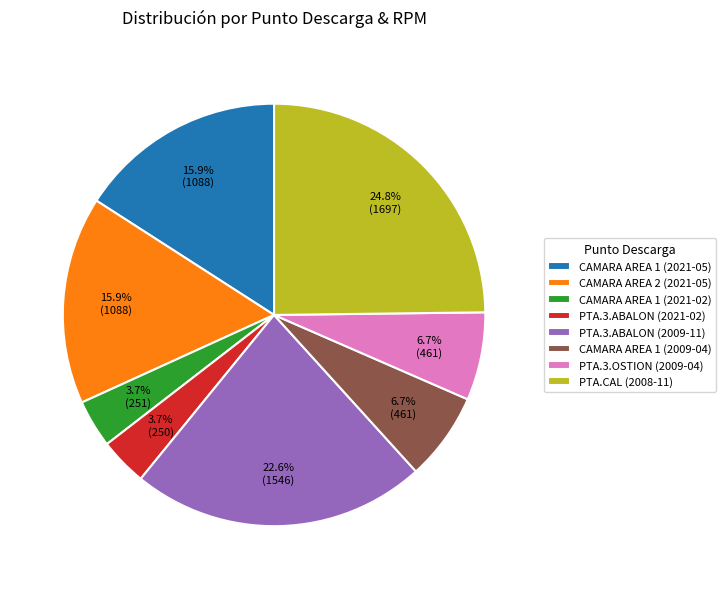

What is the largest slice in the pie chart?

PTA.CAL (2008-11)